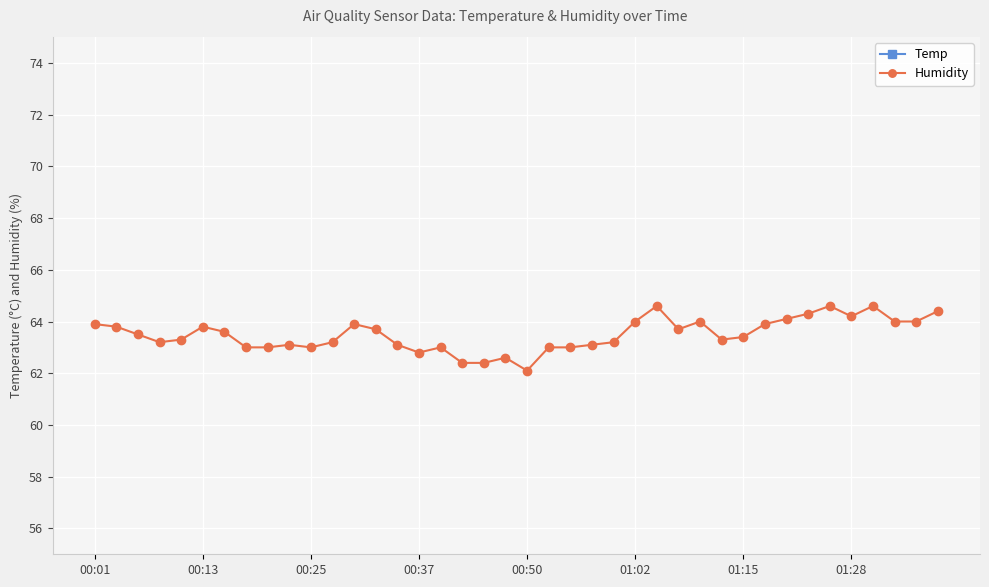

True or false: Humidity has more than 2 interior local peaks.

True